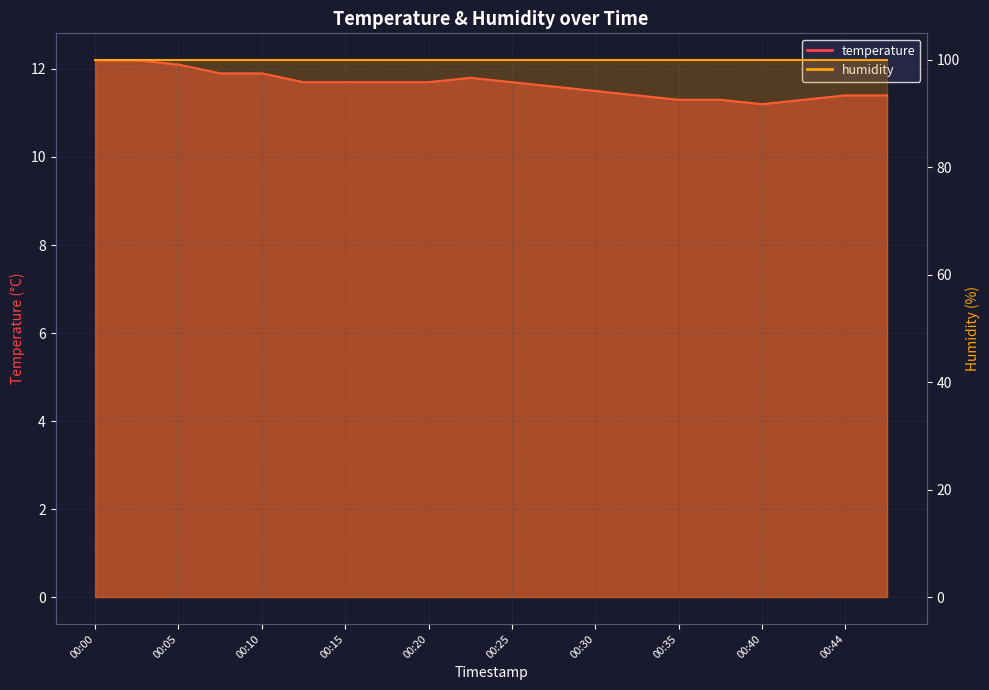

Between 00:15 and 10, which series saw the biggest shift?

temperature_line